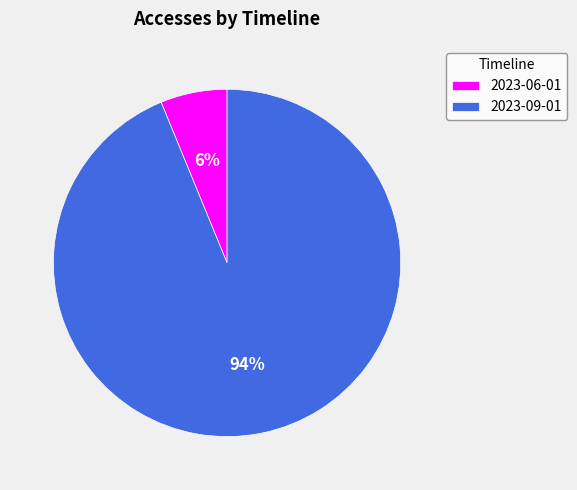

What is the majority slice?

2023-09-01